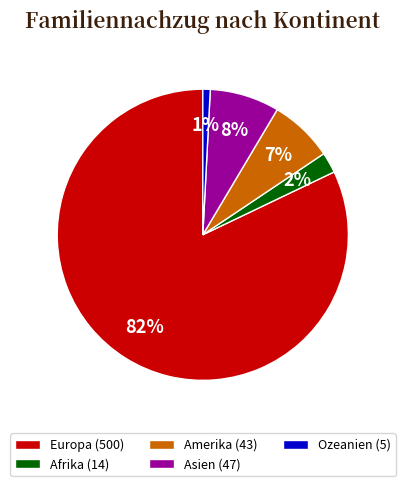

To the nearest percent, what percentage of the pie is Europa?

82%